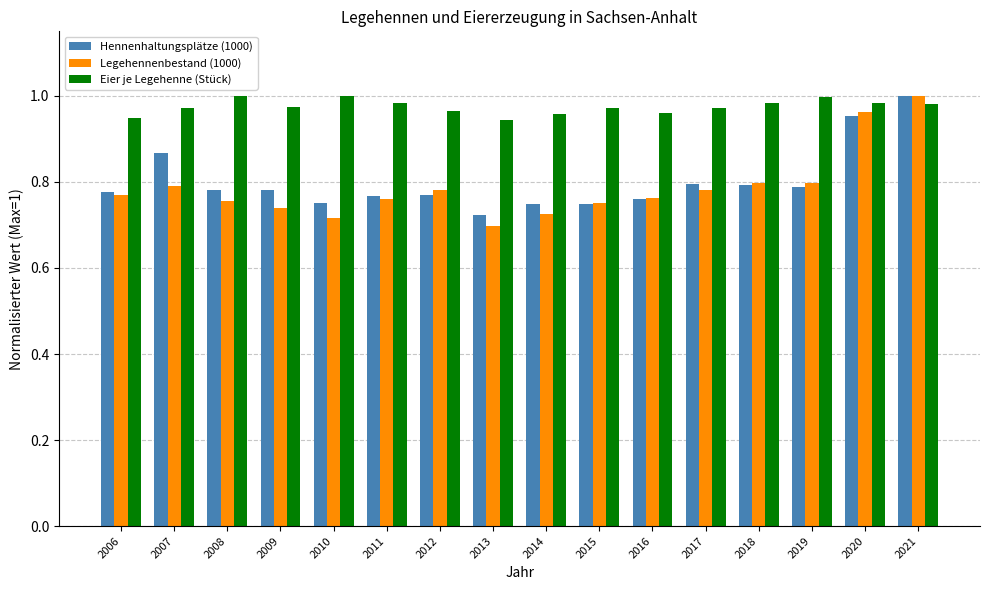

Which series has the widest spread of values?

Legehennenbestand (1000)